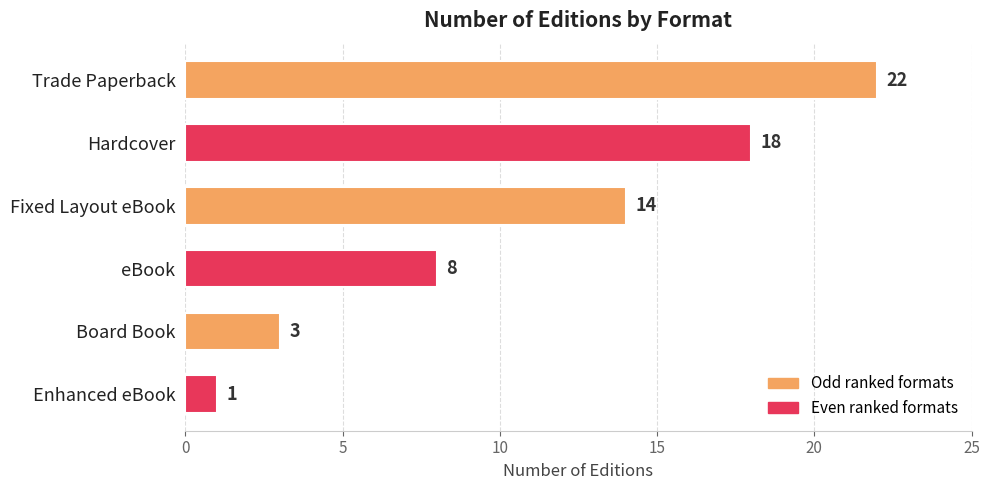

What is the change in value from eBook to Enhanced eBook?

-7